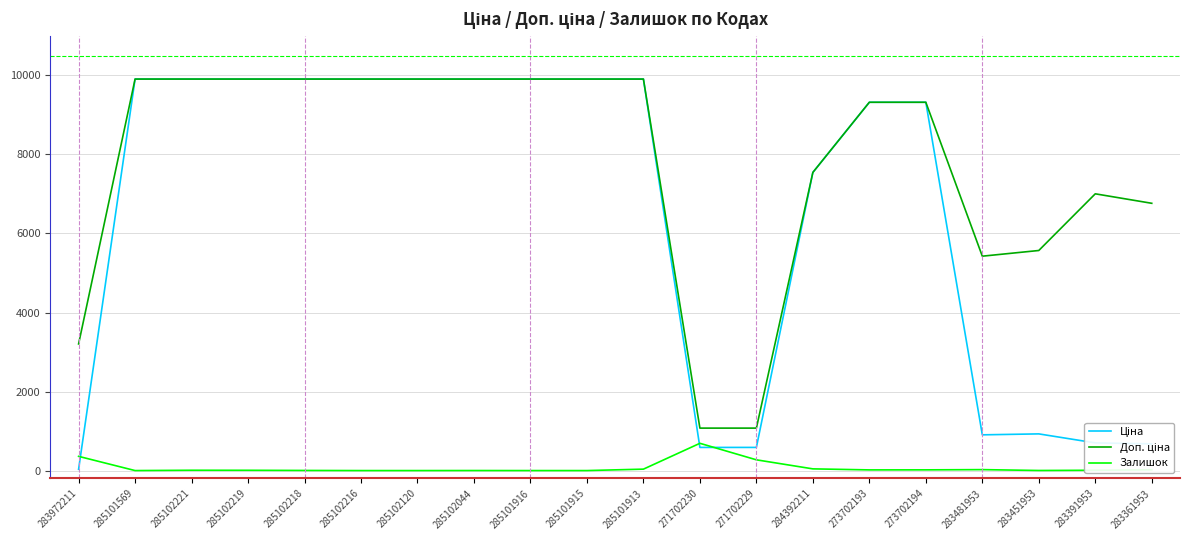

What is the maximum value for Залишок?

690.0